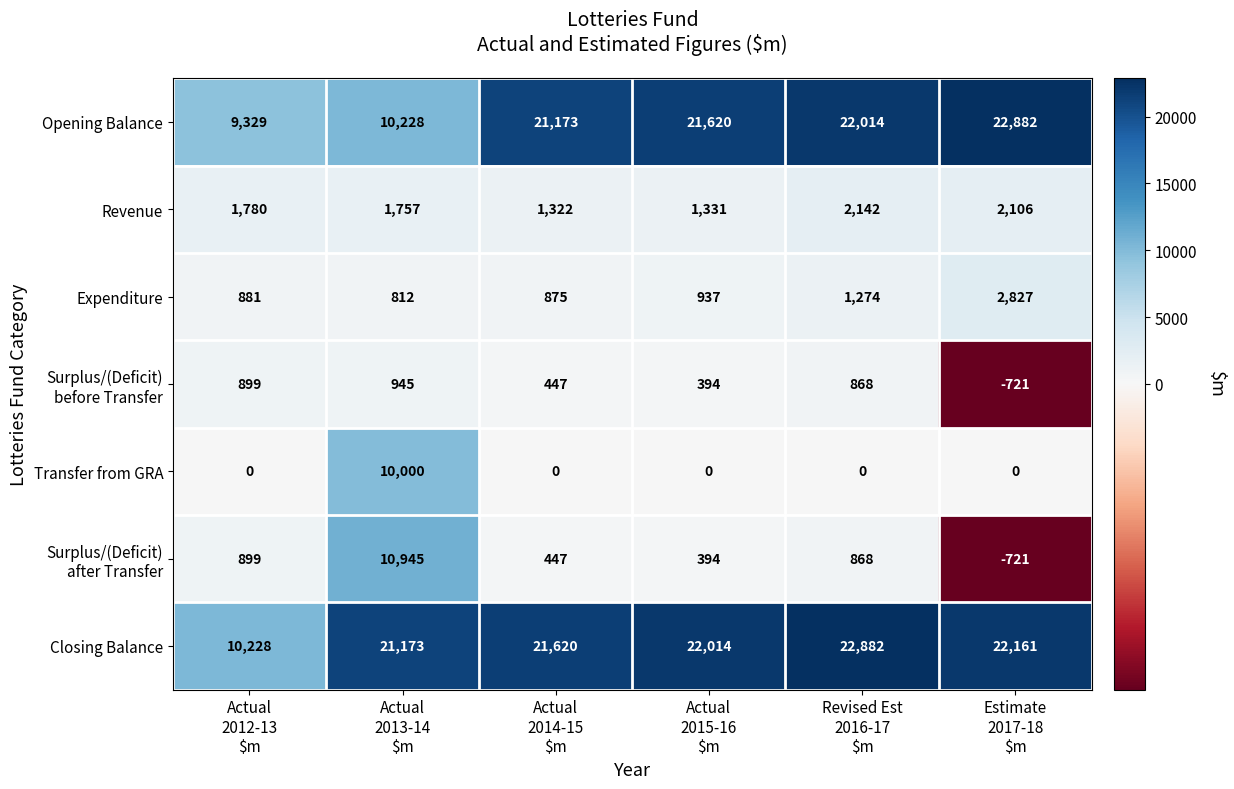

Count the number of categories in the chart.

6